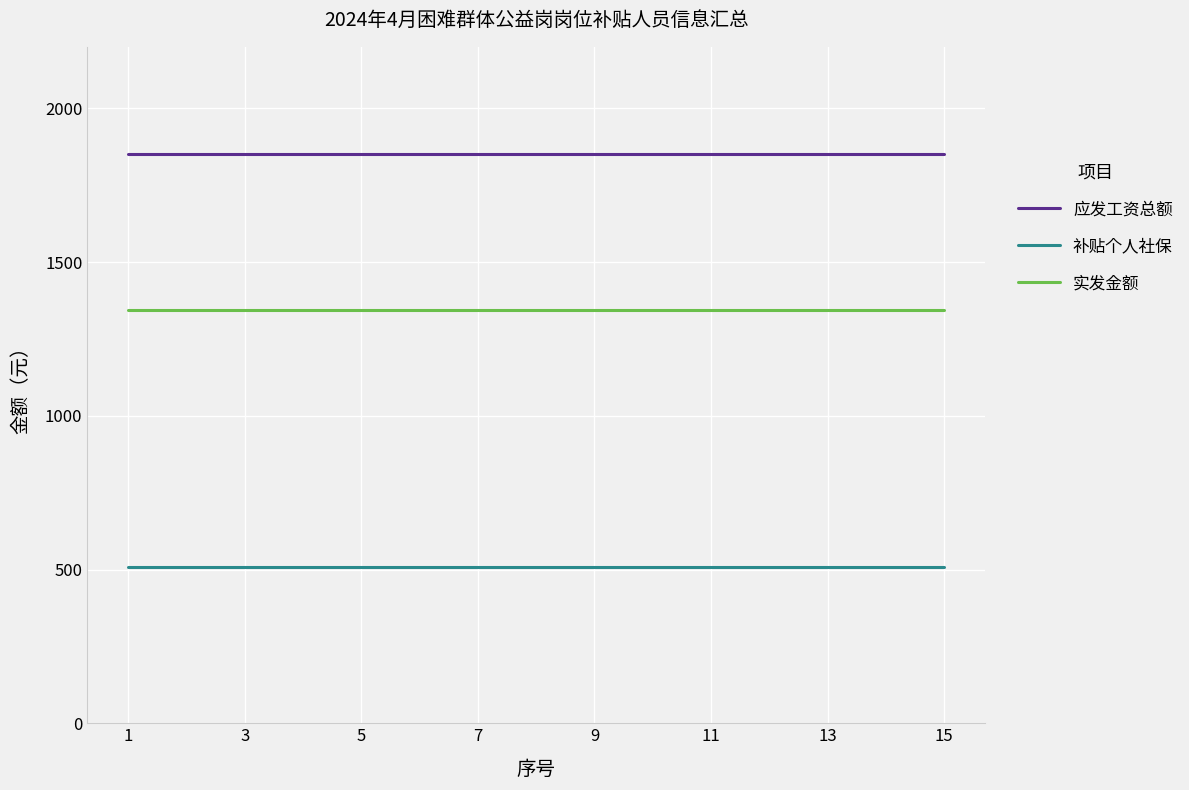

List the series in order of their overall mean, highest first.

应发工资总额, 实发金额, 补贴个人社保